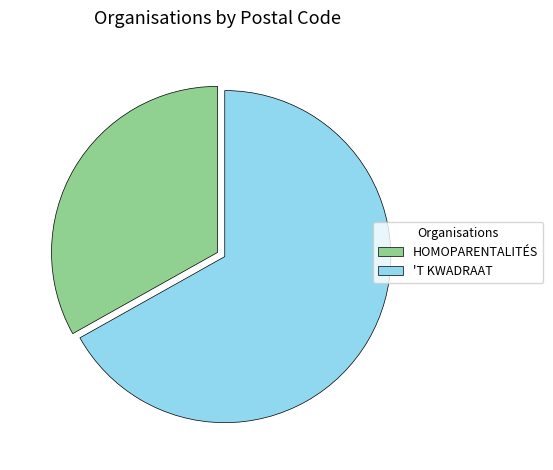

True or false: HOMOPARENTALITÉS accounts for 33% of the total.

True